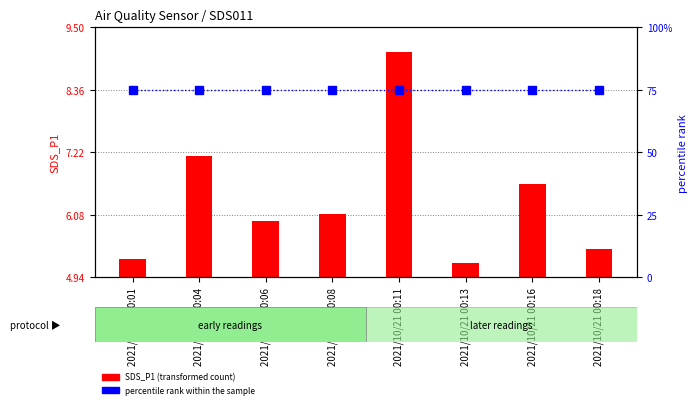

What is the difference between the maximum and second lowest values in the SDS_P1 series?

3.8